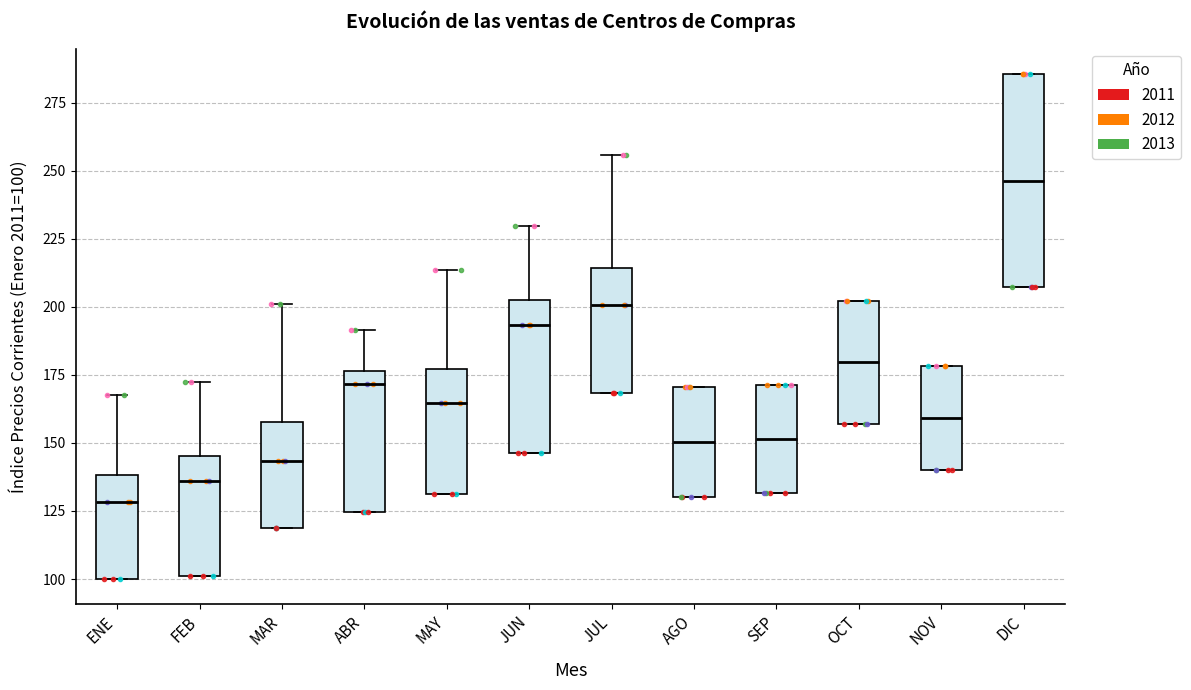

Which box is the tallest, from its lower edge to its upper edge?

DIC